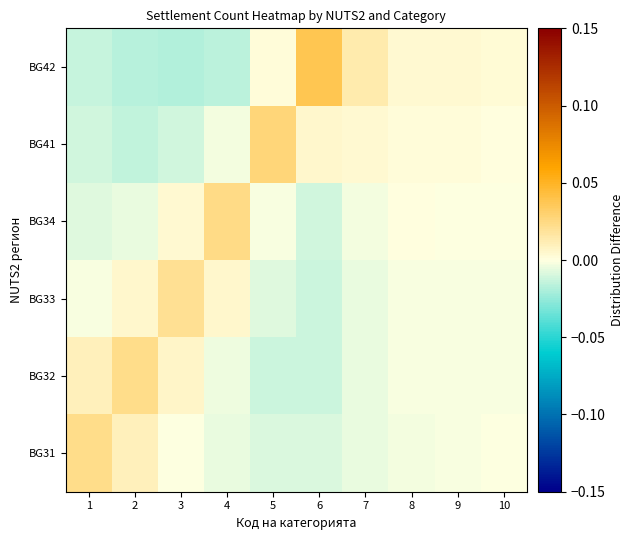

Which series has the largest range (max minus min)?

BG42